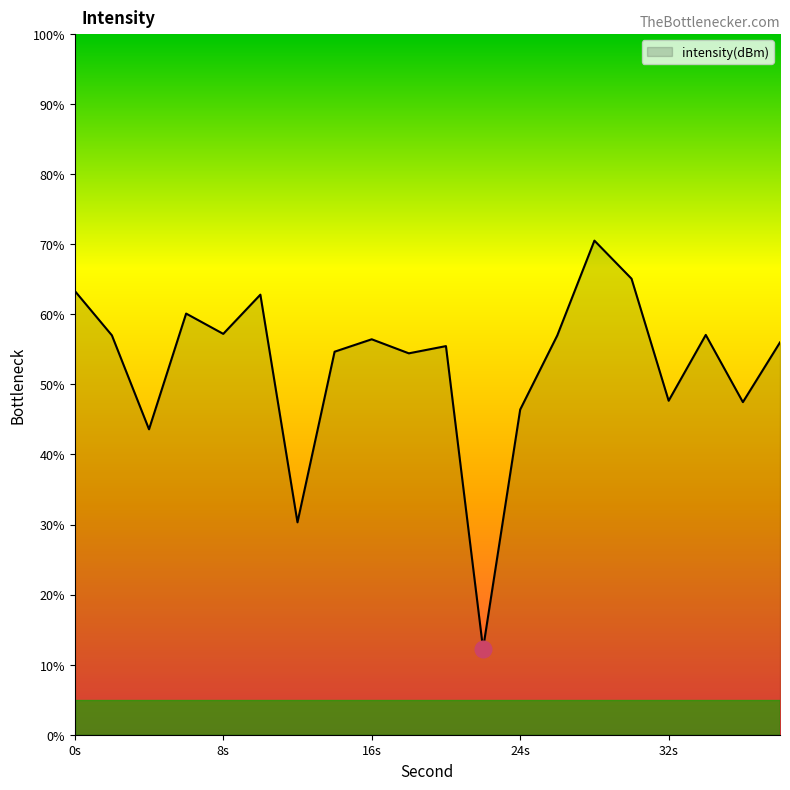

What is the difference between the maximum and minimum values?

58.2